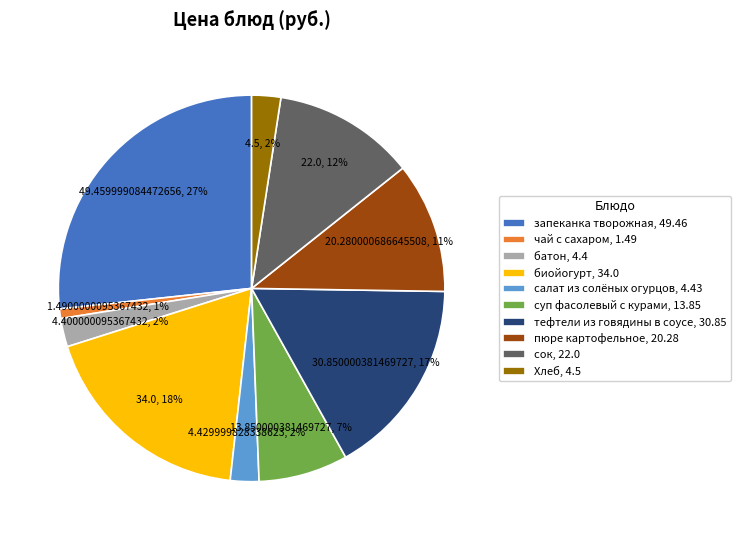

To the nearest percent, what percentage of the pie is пюре картофельное?

11%